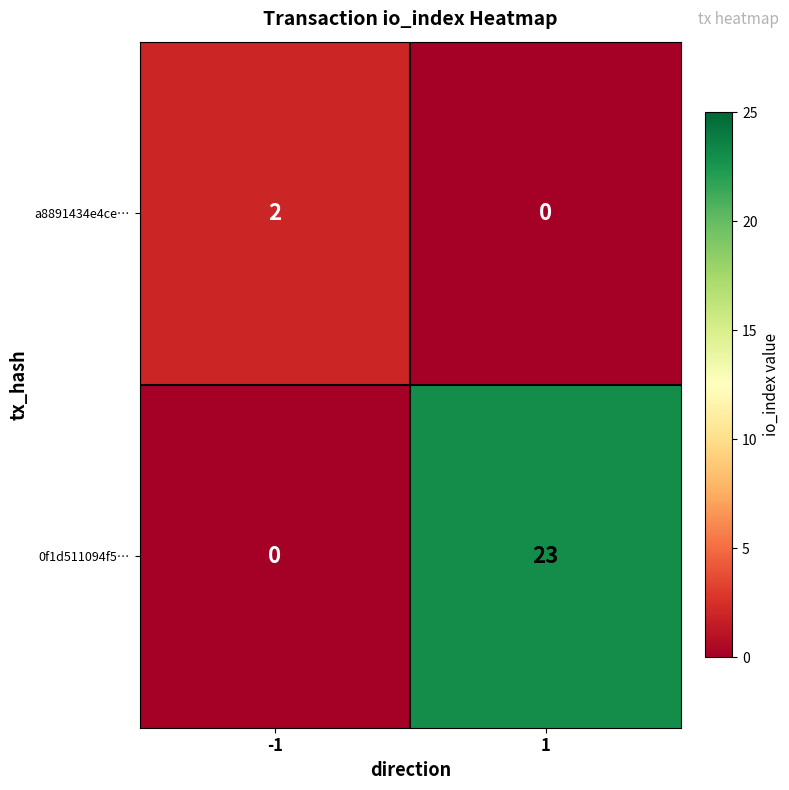

Reading left to right, extract all data points from this chart.

a8891434e4ce…: 2	0
0f1d511094f5…: 0	23